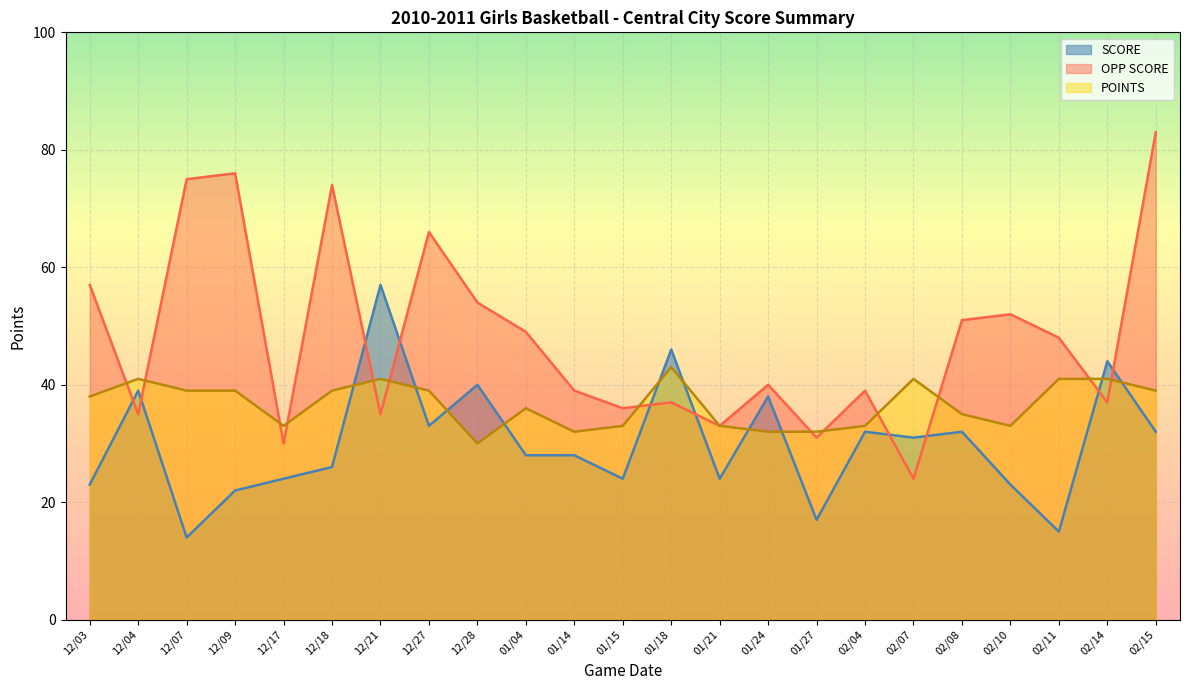

What is the minimum value for OPP SCORE?

24